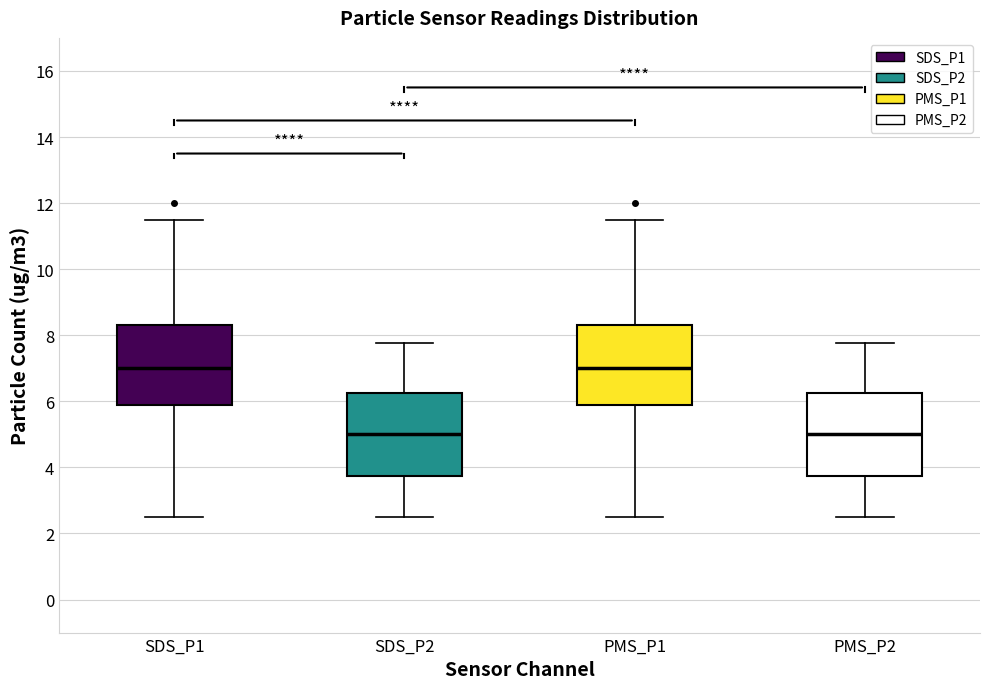

Reading left to right, read every box against the y-axis: the position of its median line, the range the box covers, and the ends of its whiskers. The values are not printed on the chart, so give them approximately, as read against the axis.

SDS_P1: median 7.0, box 5.8 to 8.4, whiskers 2.6 to 11.6
SDS_P2: median 5.0, box 3.8 to 6.2, whiskers 2.6 to 7.8
PMS_P1: median 7.0, box 5.8 to 8.4, whiskers 2.6 to 11.6
PMS_P2: median 5.0, box 3.8 to 6.2, whiskers 2.6 to 7.8